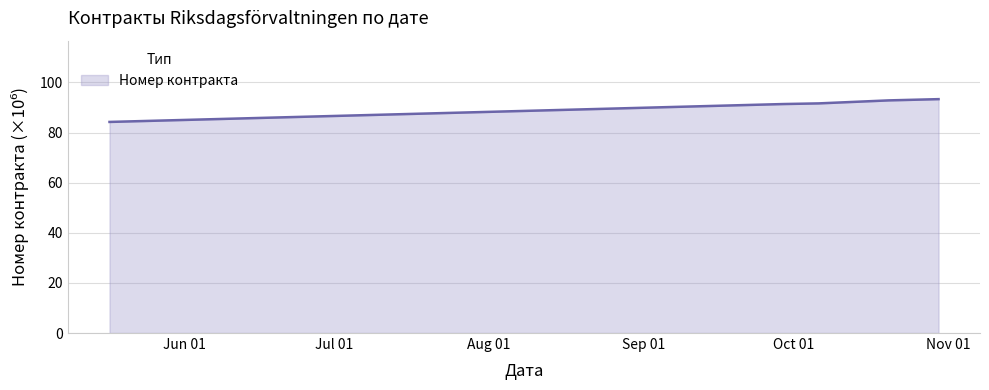

What is the greatest value displayed?

93.3